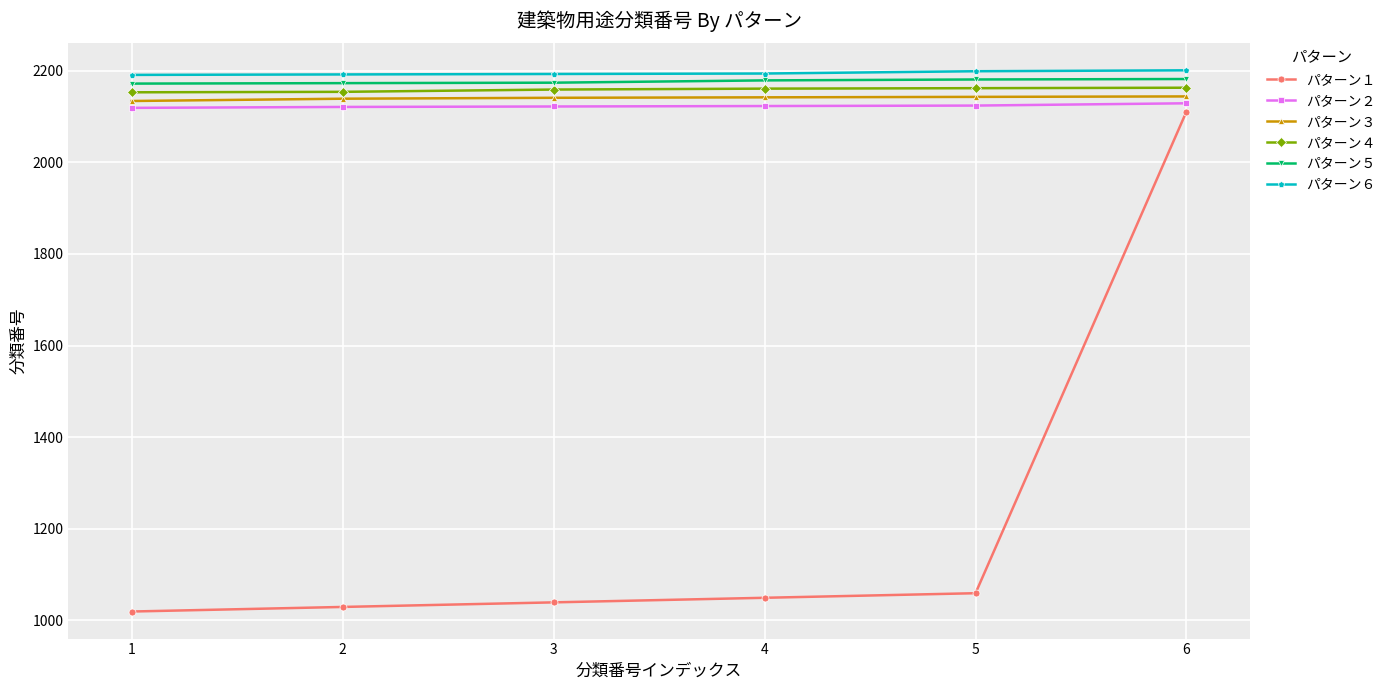

Is it true that パターン４ equals 3315 at 2?

False